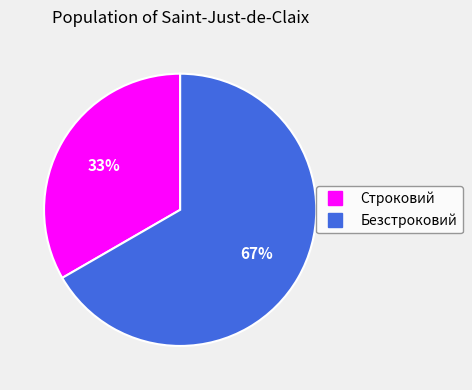

To the nearest percent, what percentage of the pie is Безстроковий?

67%